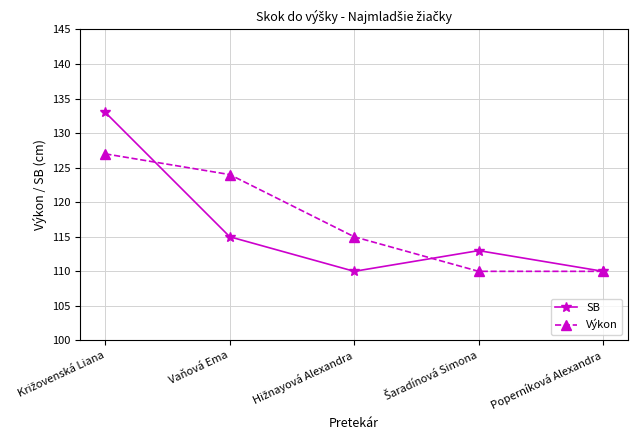

What is the value of the Výkon point at the 5th from the left?

110